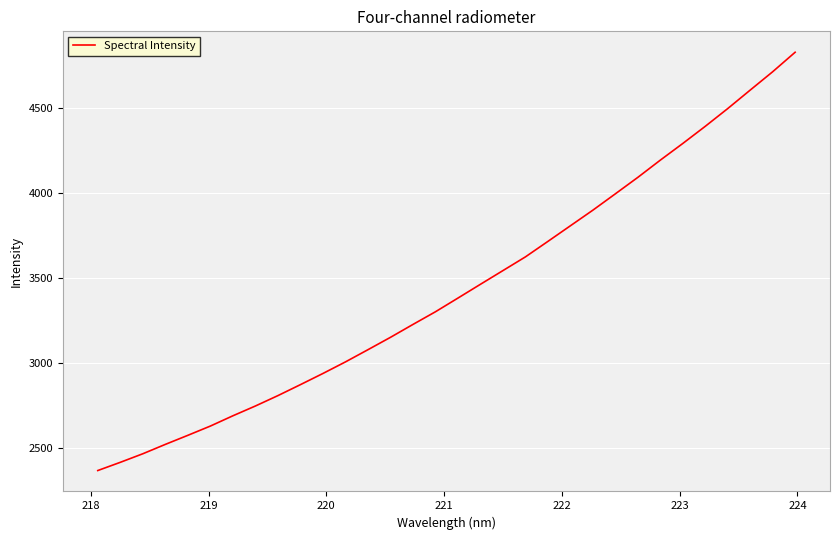

Is this an area chart (filled region under the line)?

No